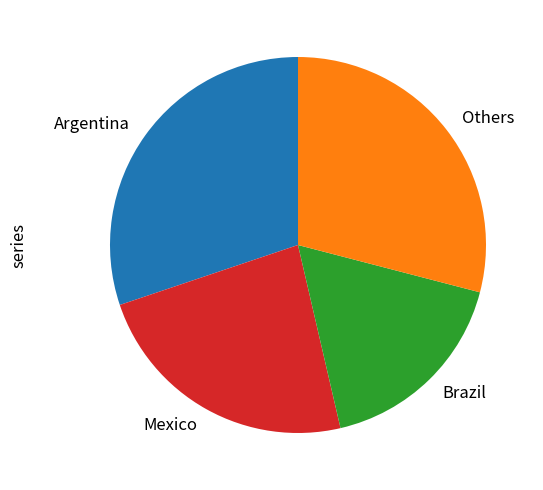

What is the smallest slice in the pie chart?

Brazil